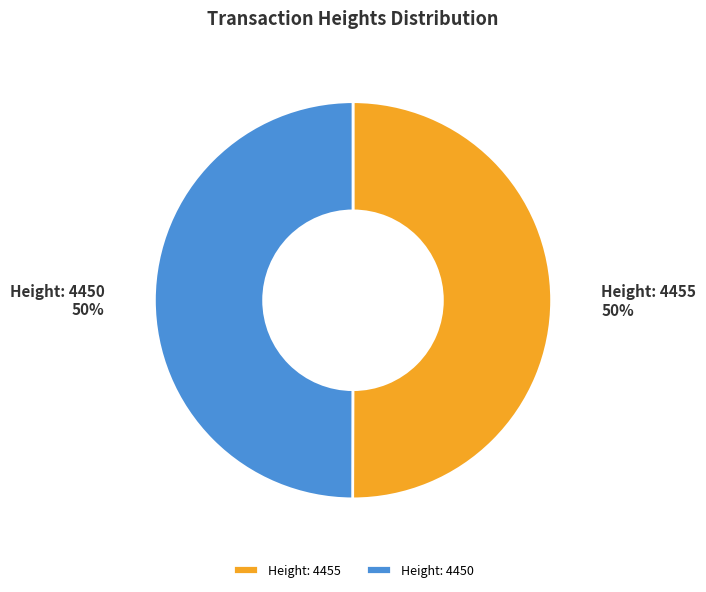

What percentage is the Height: 4455 slice, to the nearest percent?

50%